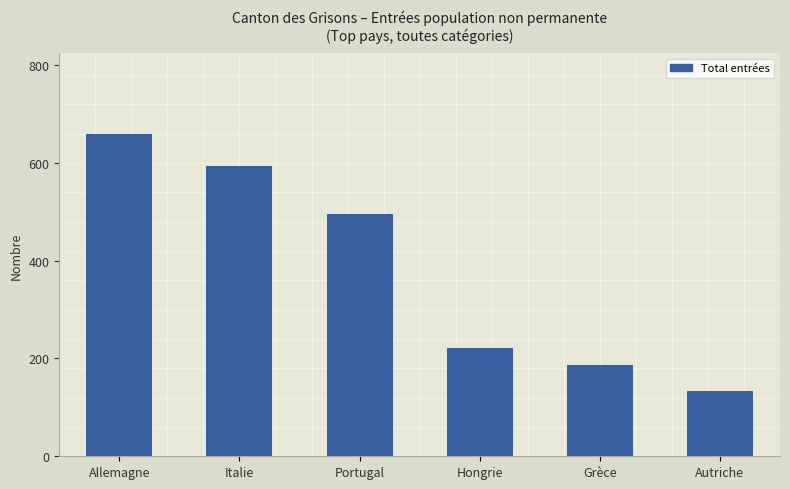

Approximately how many times larger is the value at Italie compared to Grèce?

3.2